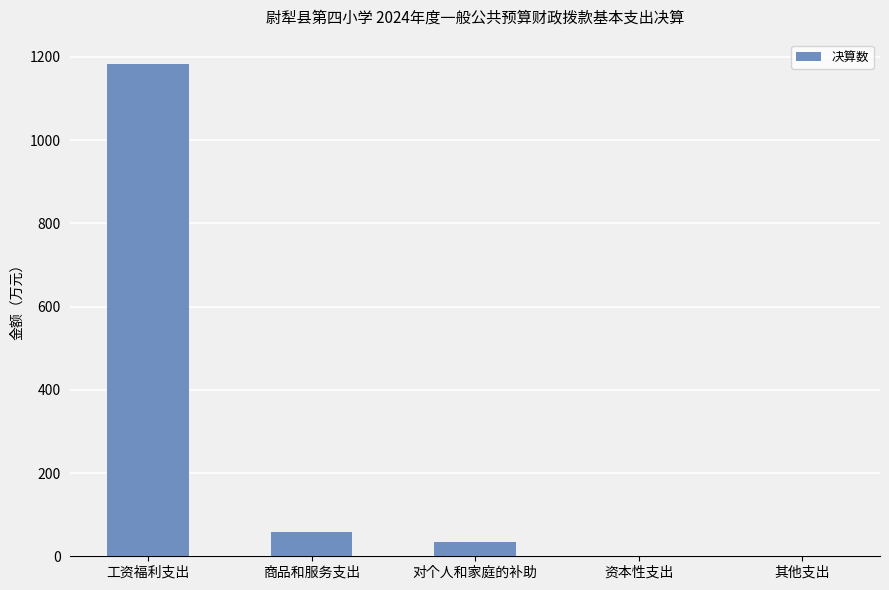

Which category has the highest value across all series?

工资福利支出